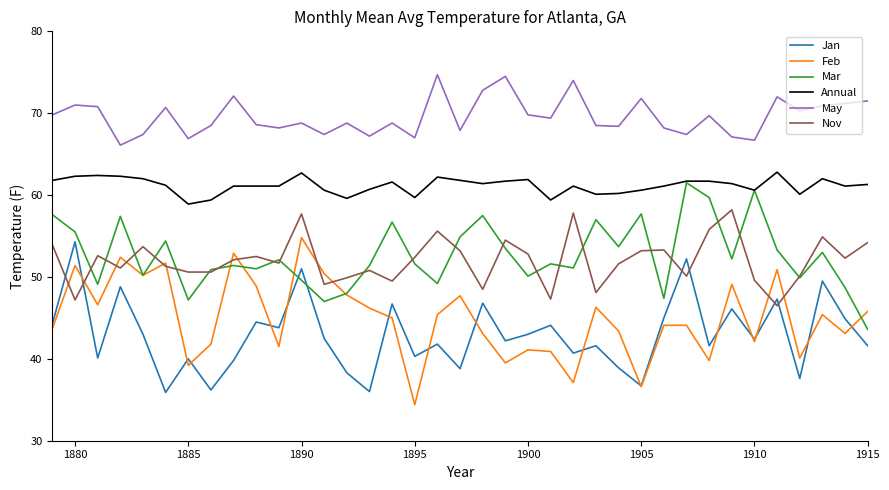

Which series has the largest total across all categories?

May